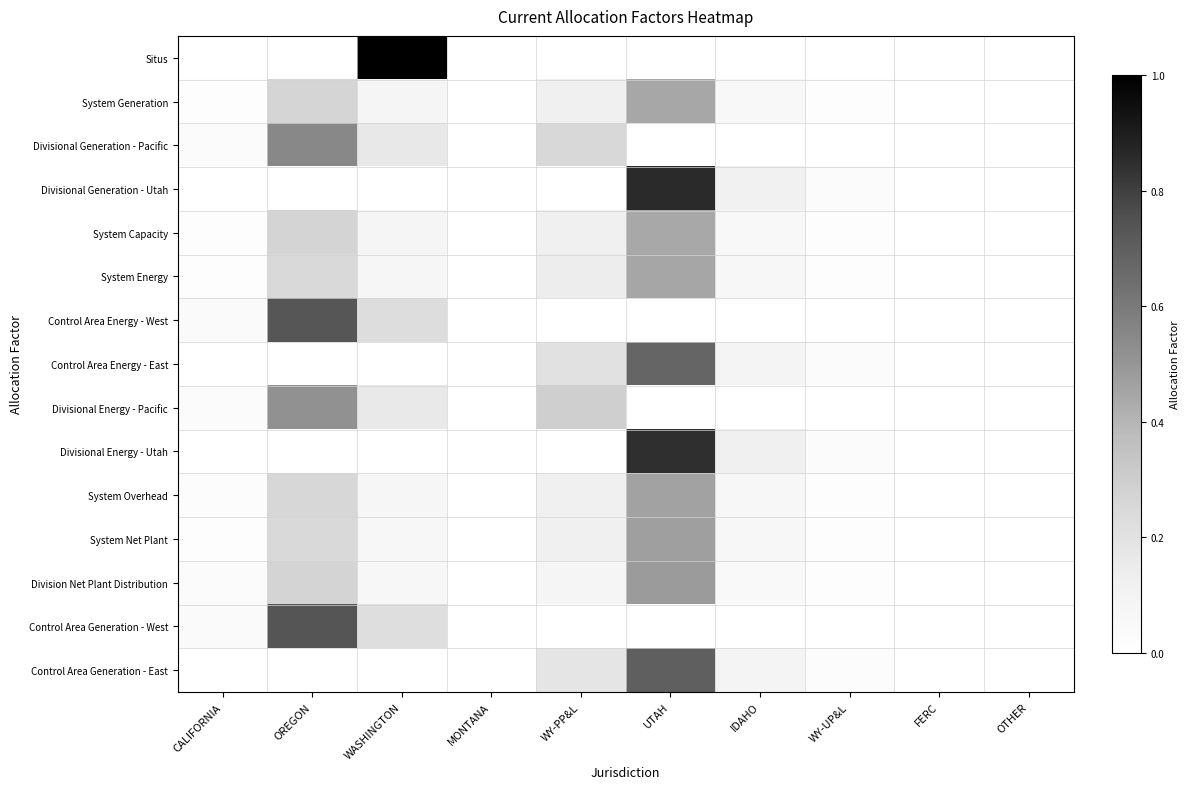

Which series has the largest total across all categories?

Divisional Generation - Utah